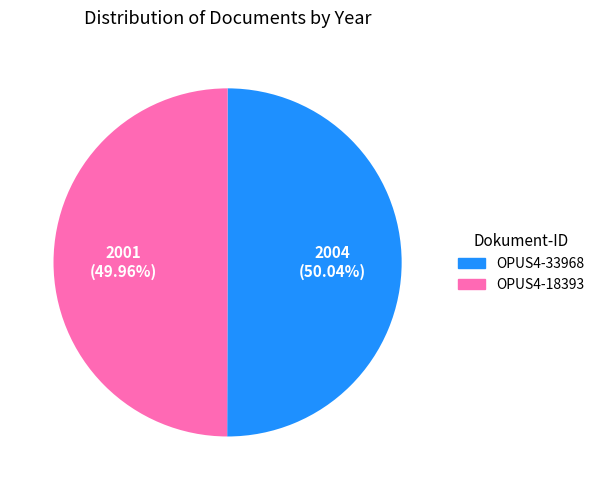

Do OPUS4-18393 and OPUS4-33968 together represent more than half of the pie?

Yes